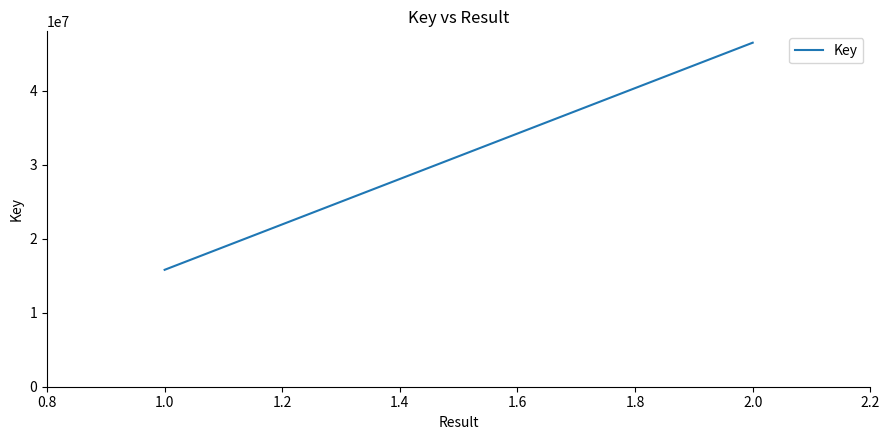

How many lines are shown in the chart?

1